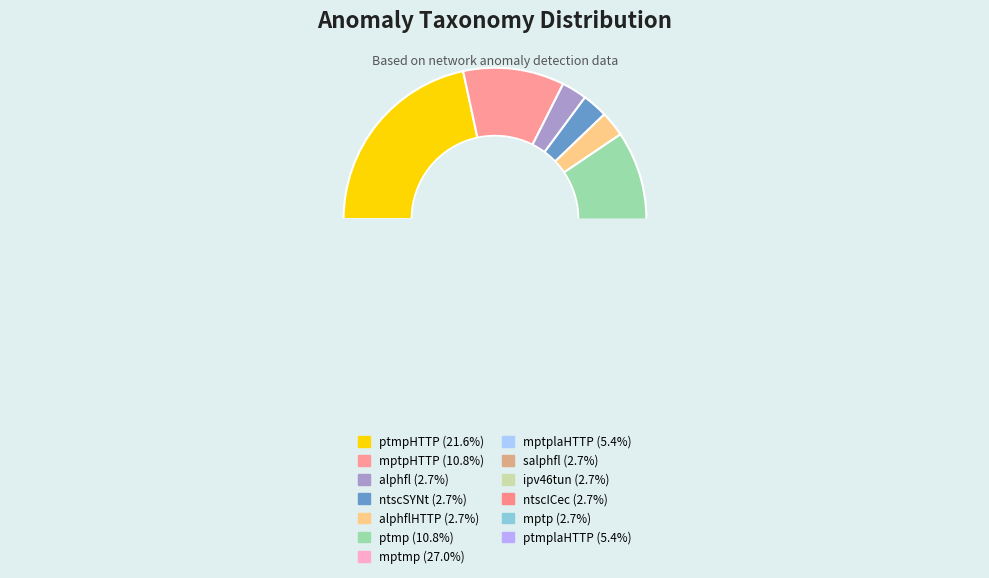

Is there any slice that represents more than half of the pie?

No